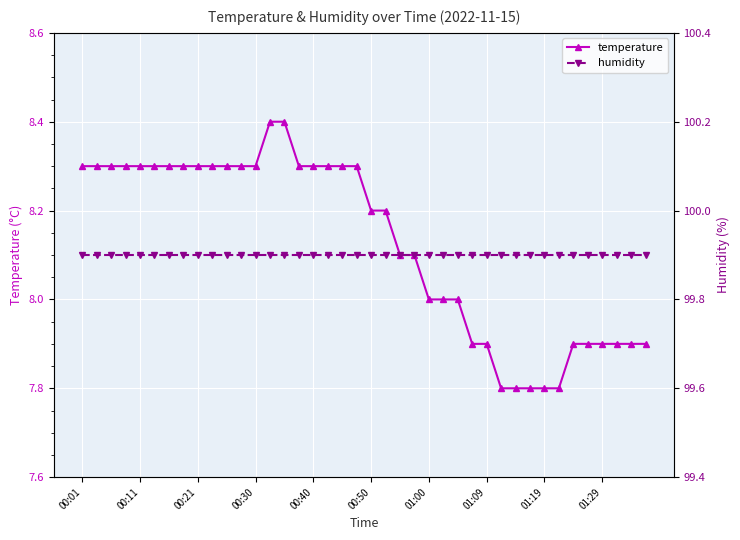

What is the sum of all humidity values?

3996.0